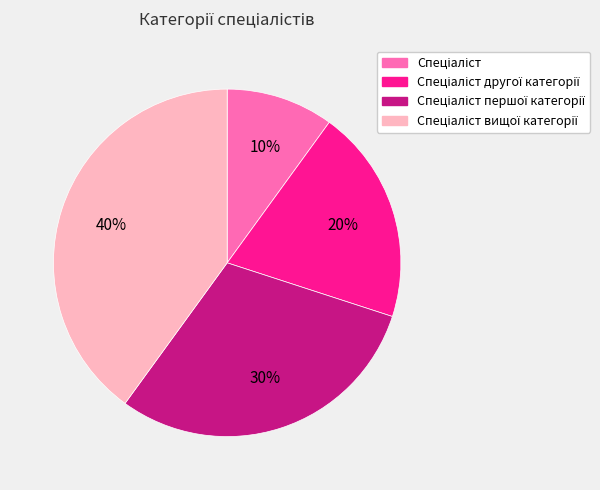

Is there any slice that represents more than half of the pie?

No